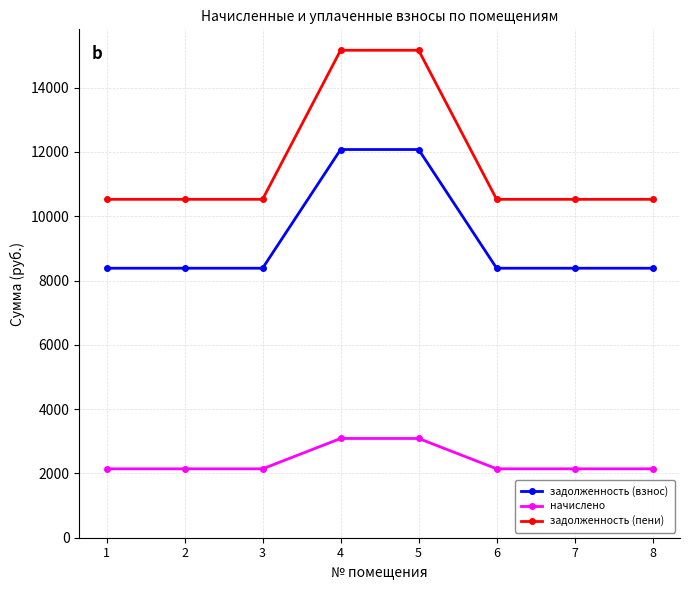

The задолженность (взнос) series shows 14498.0 at 3. True or false?

False